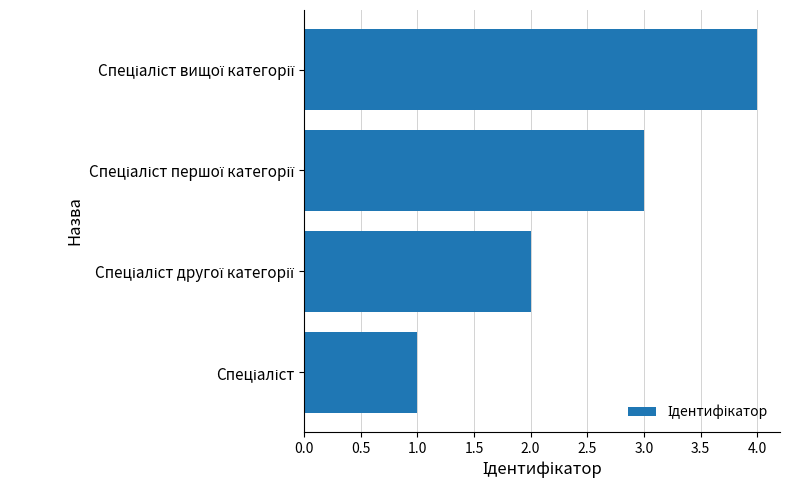

How many values are below 3?

2